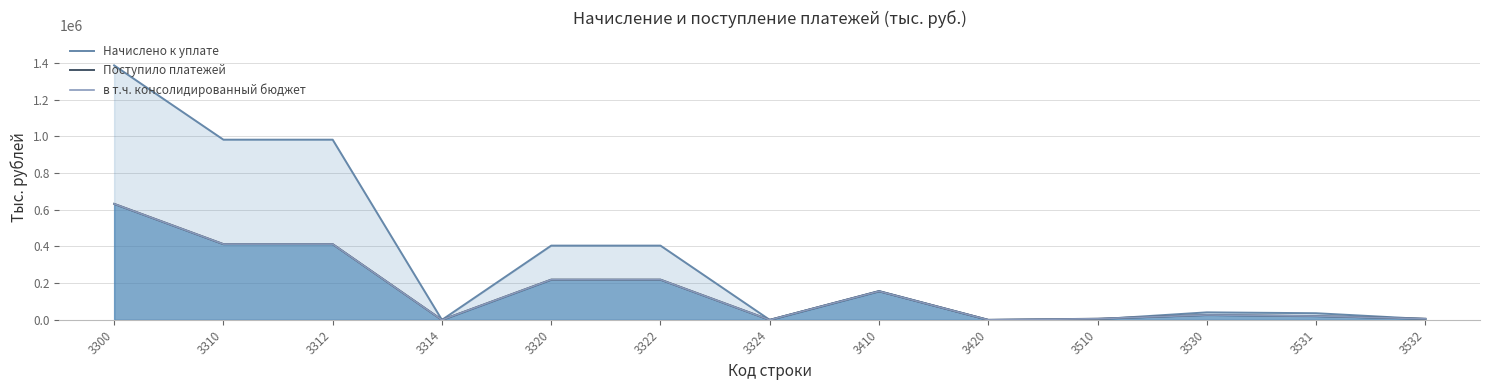

Which series has the largest range (max minus min)?

Начислено к уплате